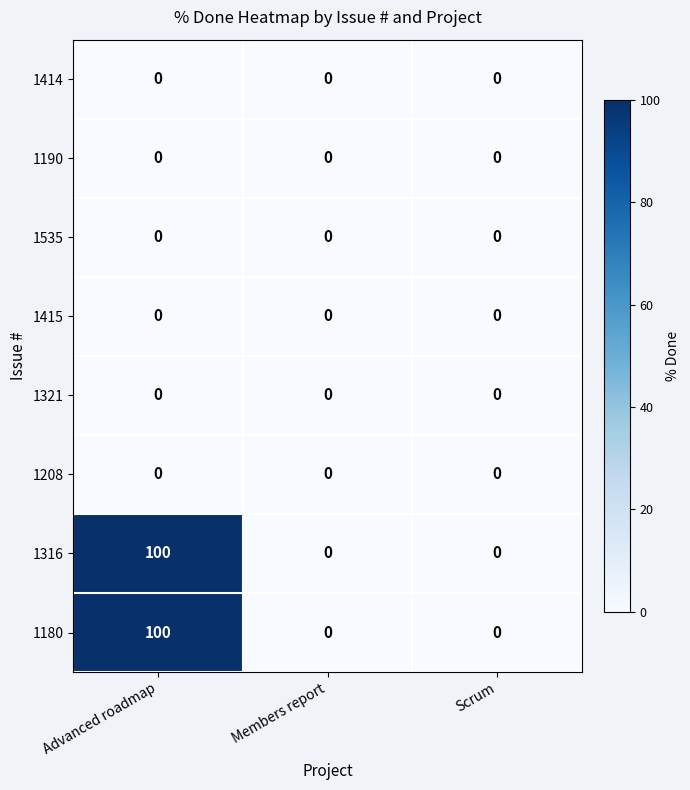

Reading left to right, what are all the values shown in this chart?

1414: 0	0	0
1190: 0	0	0
1535: 0	0	0
1415: 0	0	0
1321: 0	0	0
1208: 0	0	0
1316: 100	0	0
1180: 100	0	0